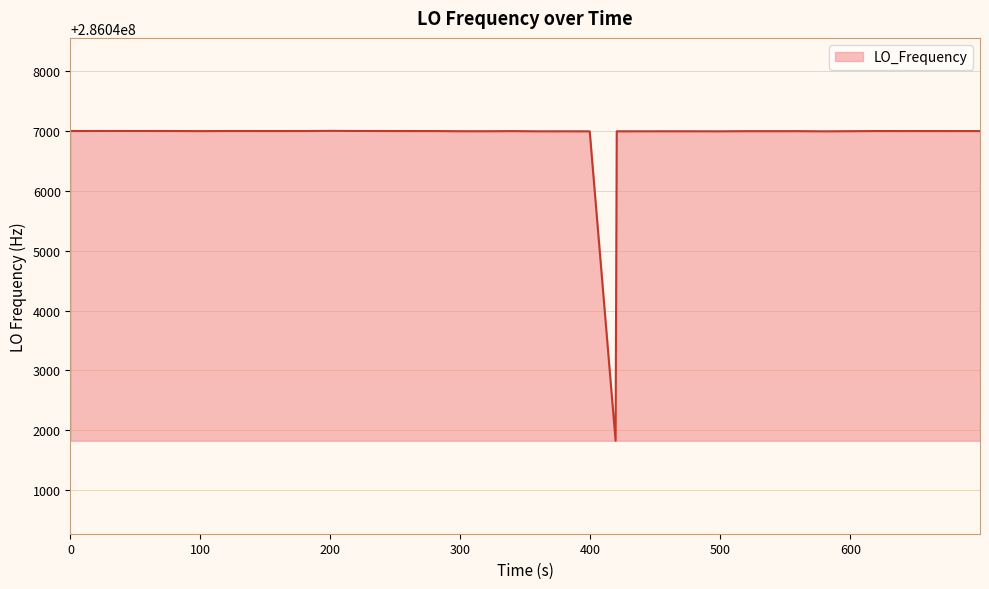

What is the difference between the maximum and minimum values?

5178.7